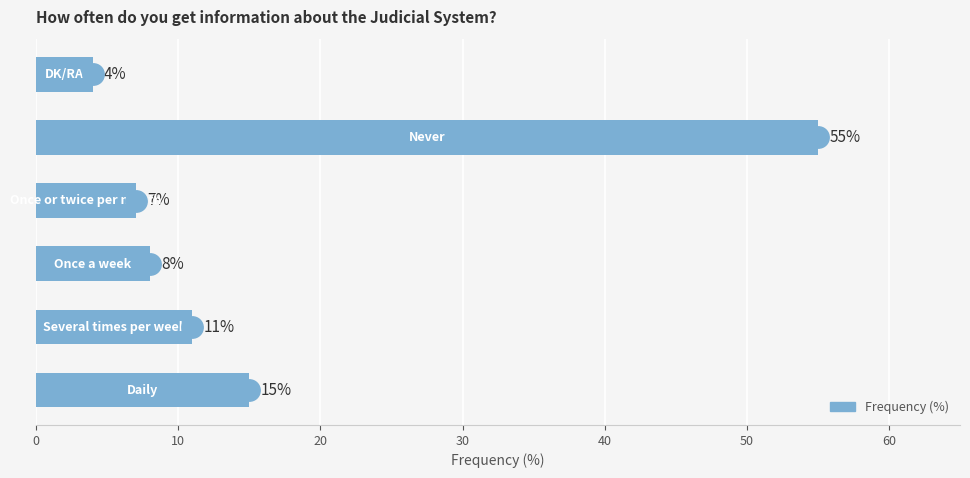

Reading bottom to top, extract all data points from this chart.

15	11	8	7	55	4